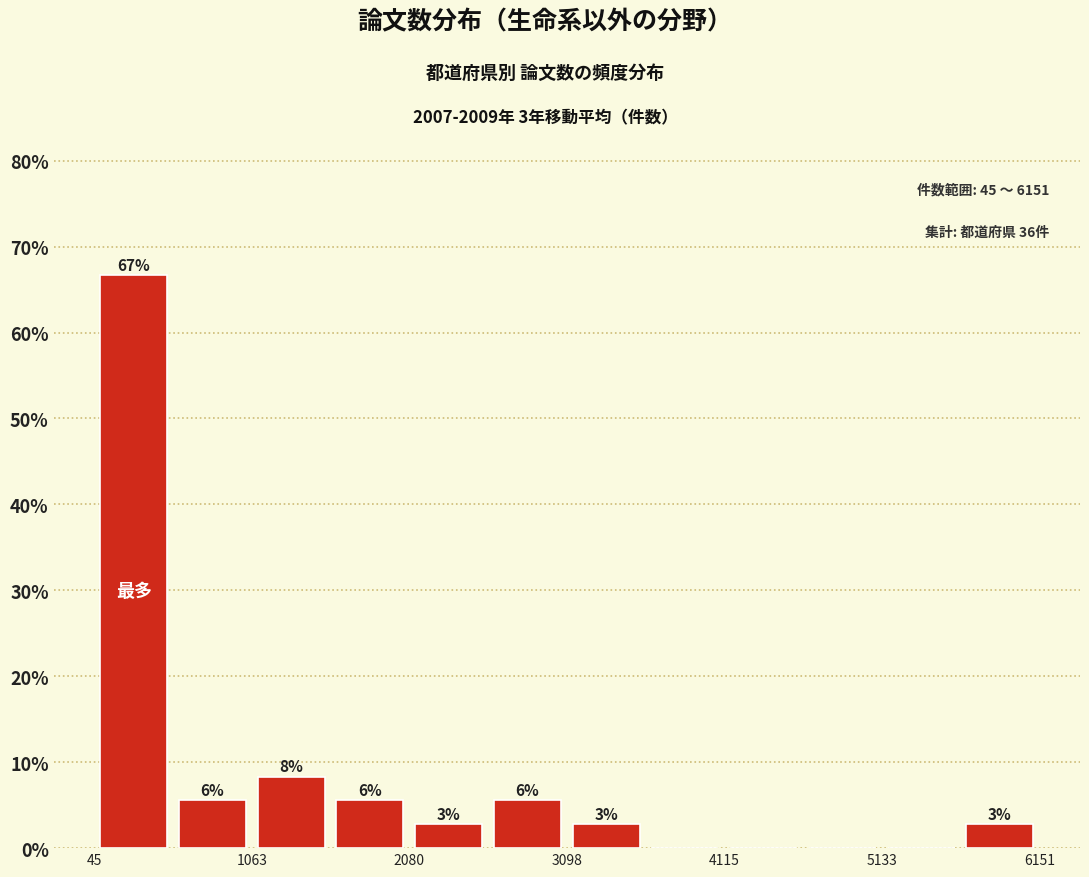

Read against the x-axis, roughly where is the centre of the tallest bar?

200